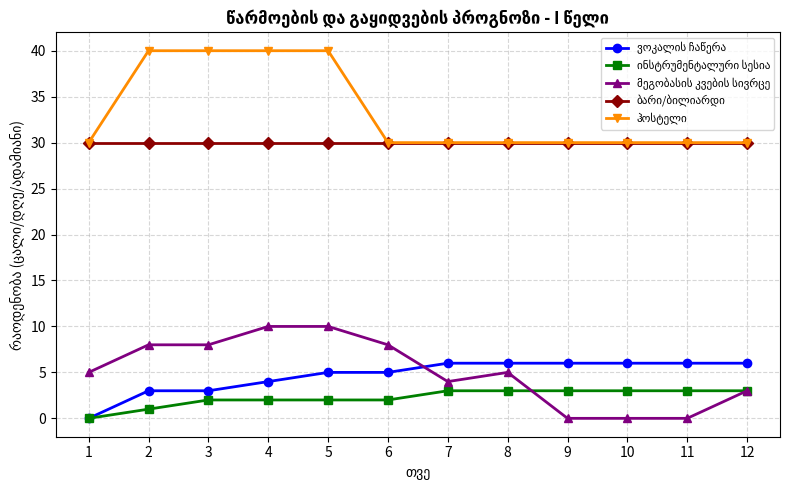

How many lines are shown in the chart?

5